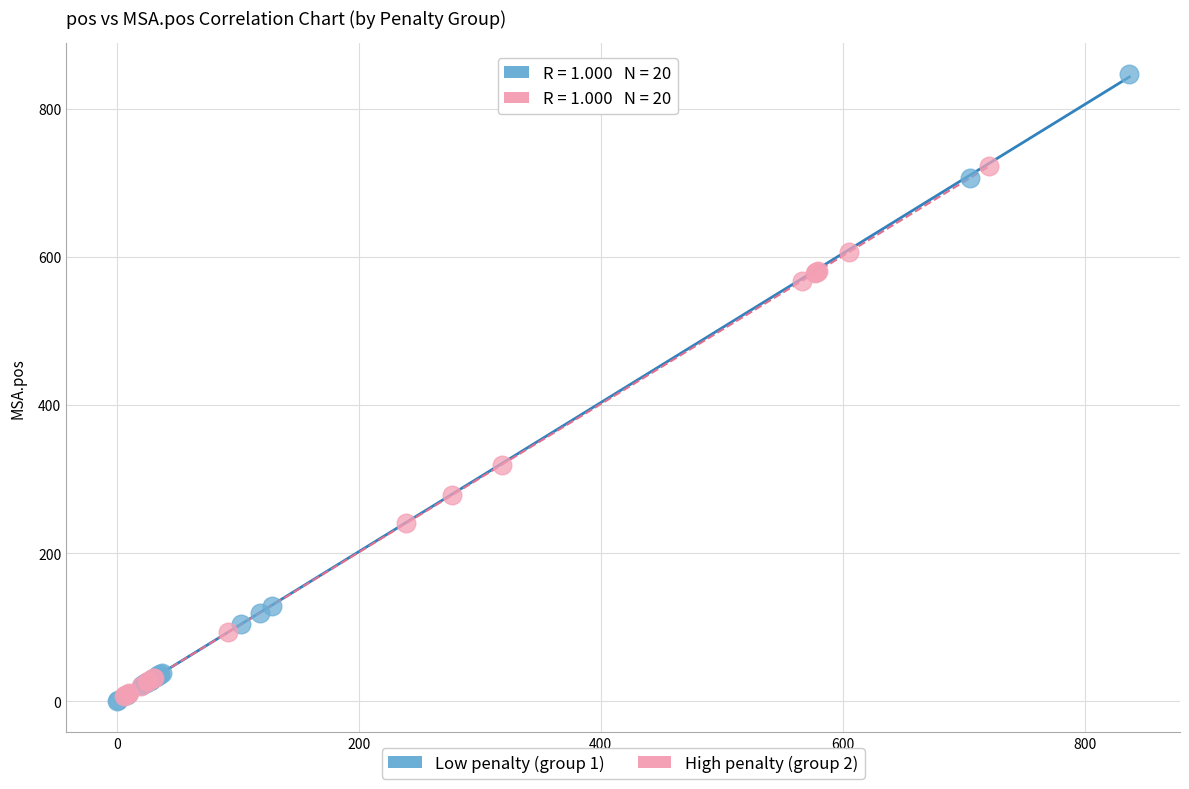

Which series reaches the maximum Y coordinate?

Low penalty (group 1)